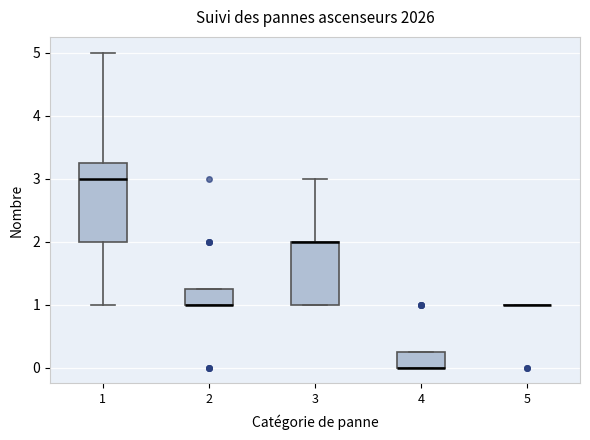

Reading left to right, transcribe this box plot: for each box, give where its median line is, the range the box spans, and where its two whiskers end, as read against the y-axis. The values are not printed on the chart, so give them approximately, as read against the axis.

1: median 3.0, box 2.0 to 3.3, whiskers 1.0 to 5.0
2: median 1.0 (drawn on the box's lower edge), box 1.0 to 1.3, whiskers 1.0 to 1.3
3: median 2.0 (drawn on the box's upper edge), box 1.0 to 2.0, whiskers 1.0 to 3.0
4: median 0.0 (drawn on the box's lower edge), box 0.0 to 0.3, whiskers 0.0 to 0.3
5: box collapsed to a line at 1.0, whiskers 1.0 to 1.0